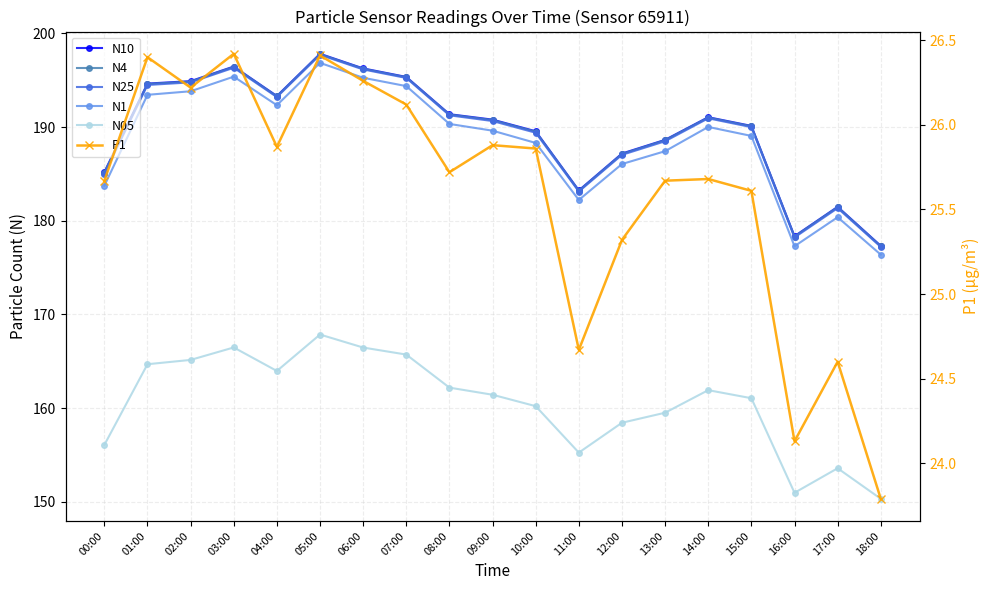

What is the difference between the maximum and minimum values in the N4 series?

20.5